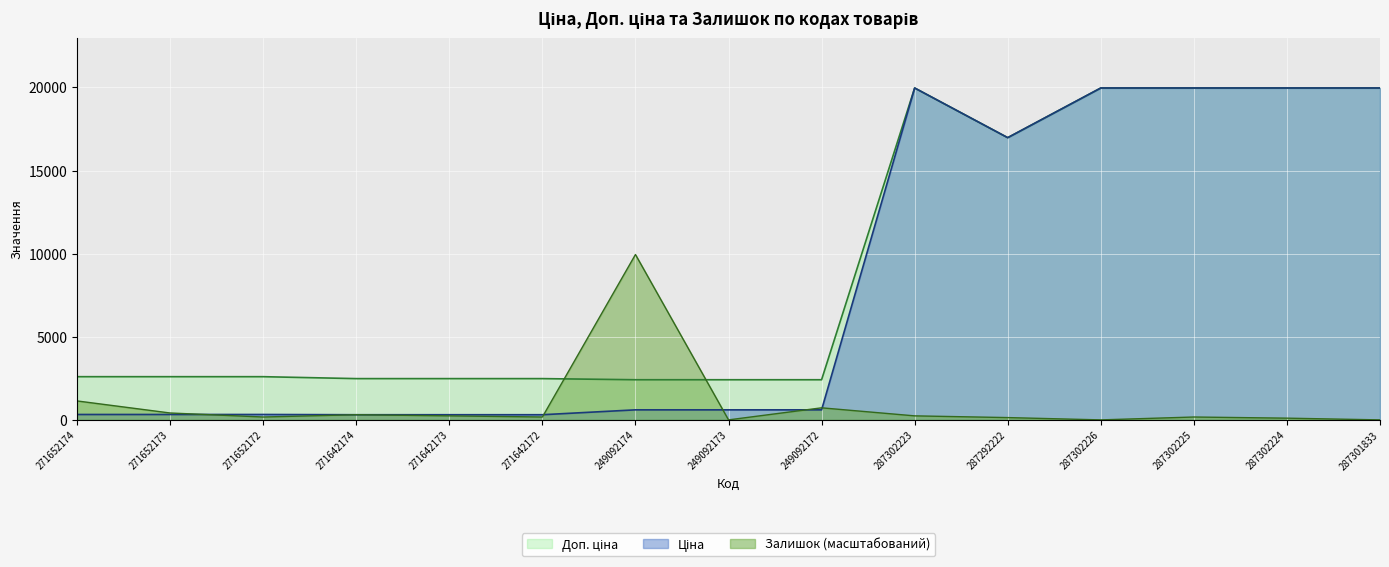

What are all the series names shown in the legend?

Ціна, Доп. ціна, Залишок